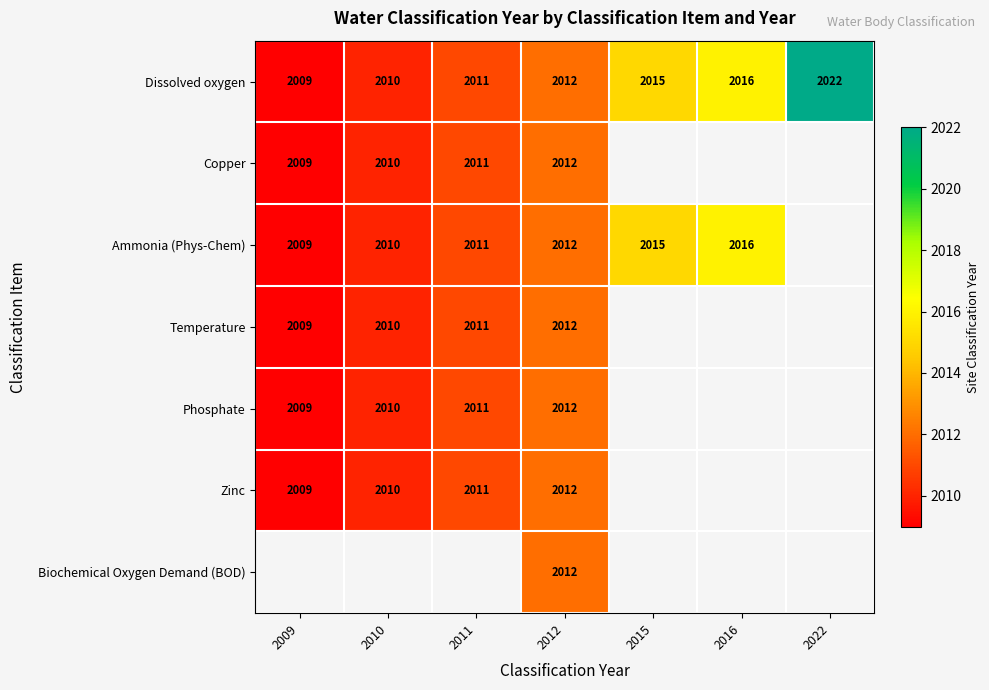

What is the sum of the Dissolved oxygen values at 2011 and 2016?

4027